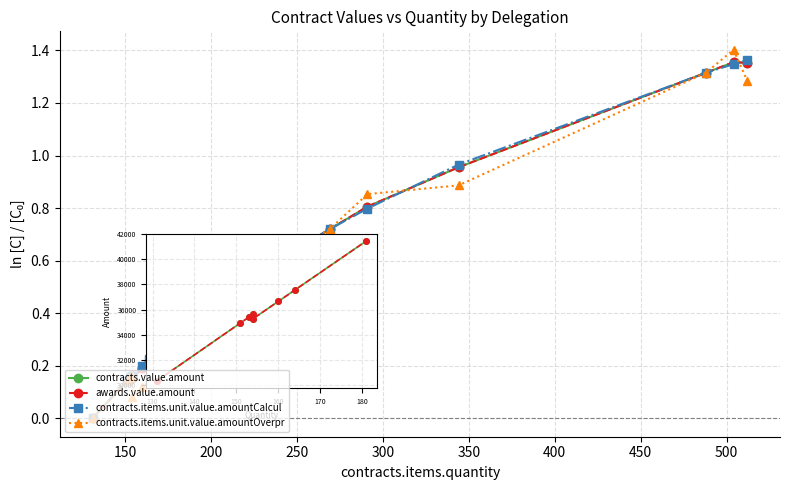

At 250, list the series in order from largest to smallest.

contracts.items.unit.value.amountOverpr, contracts.value.amount, awards.value.amount, contracts.items.unit.value.amountCalcul